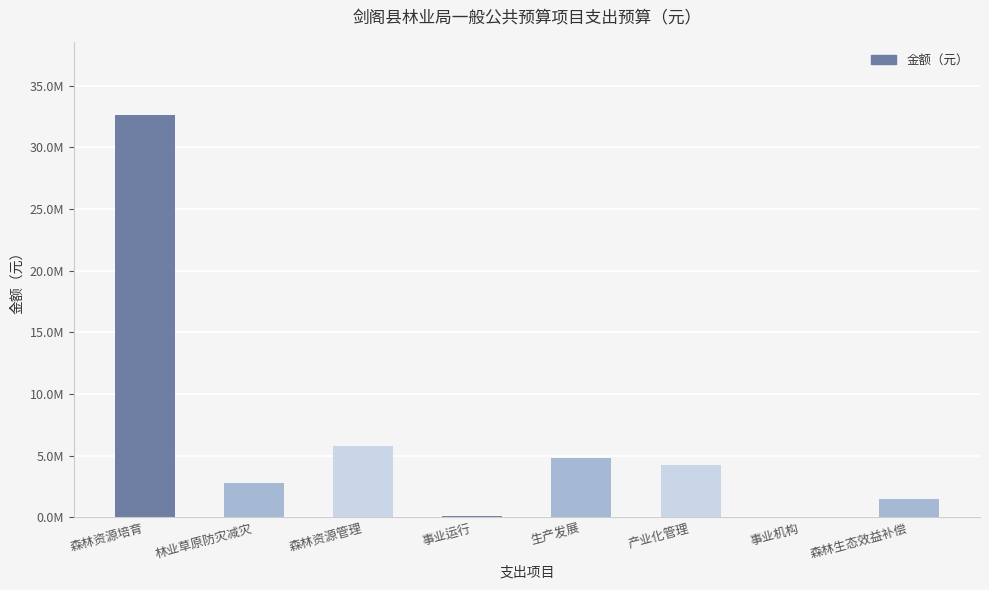

What is the label of the 4th bar from the right?

生产发展